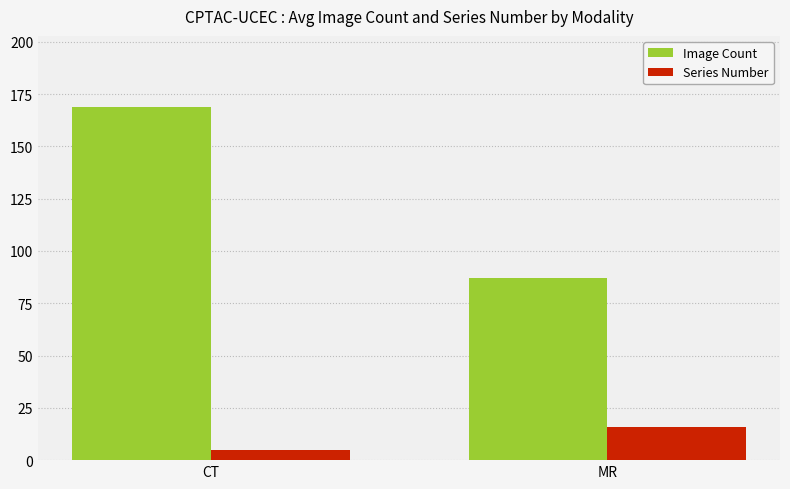

Which category has the highest value in the Image Count series?

CT